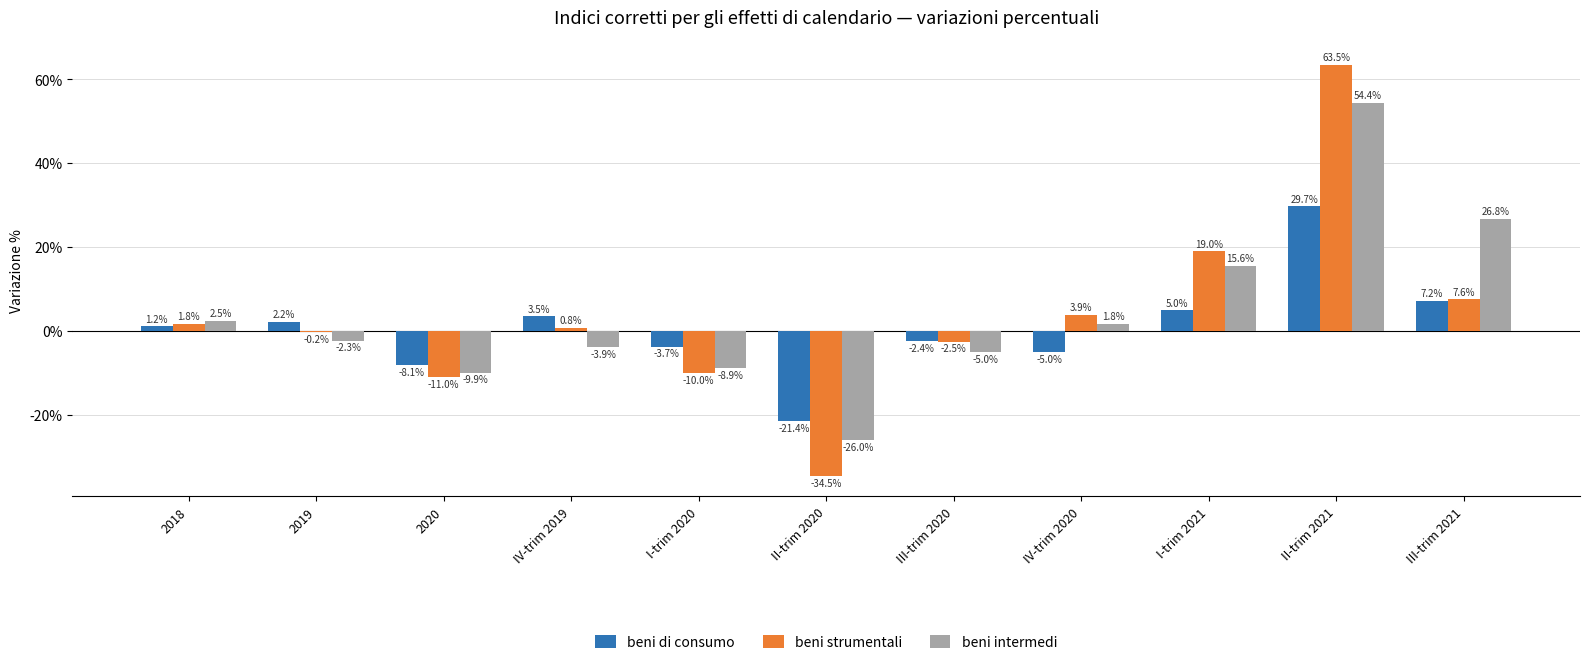

How many values in the beni intermedi series exceed -2?

5